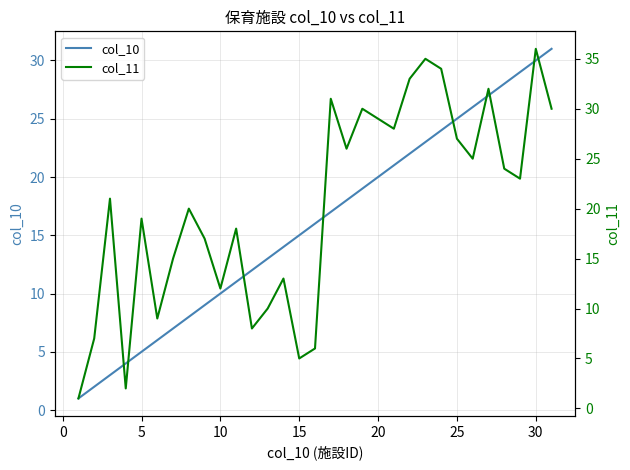

Is it true that col_10 equals 9 at 20?

False